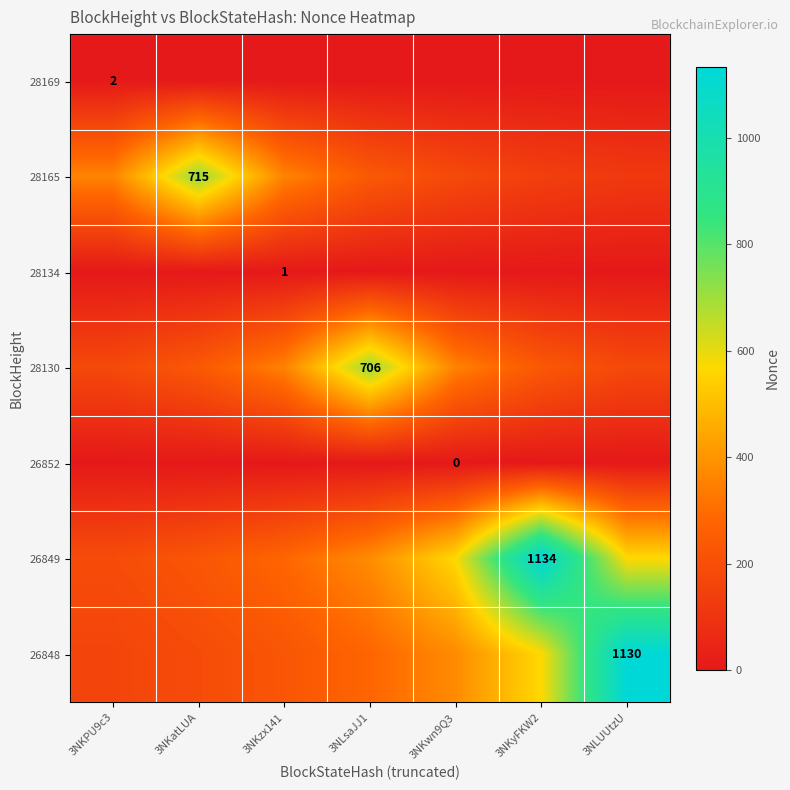

The value of 26848 at 3NKwn9Q3 is 76.1. True or false?

False